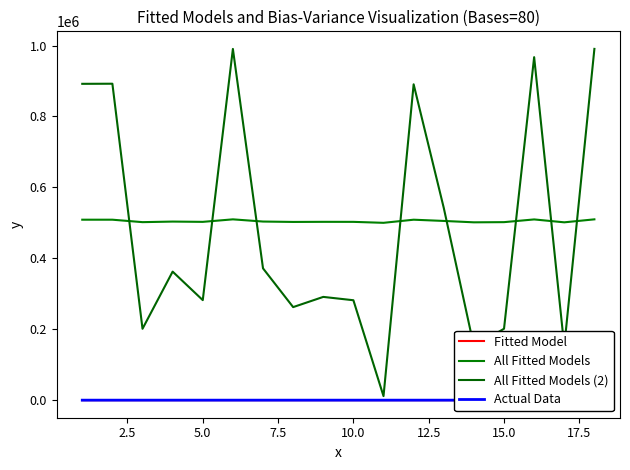

True or false: Уровень МО (col_1) and Код МО реестр (col_2) intersect in this chart.

False